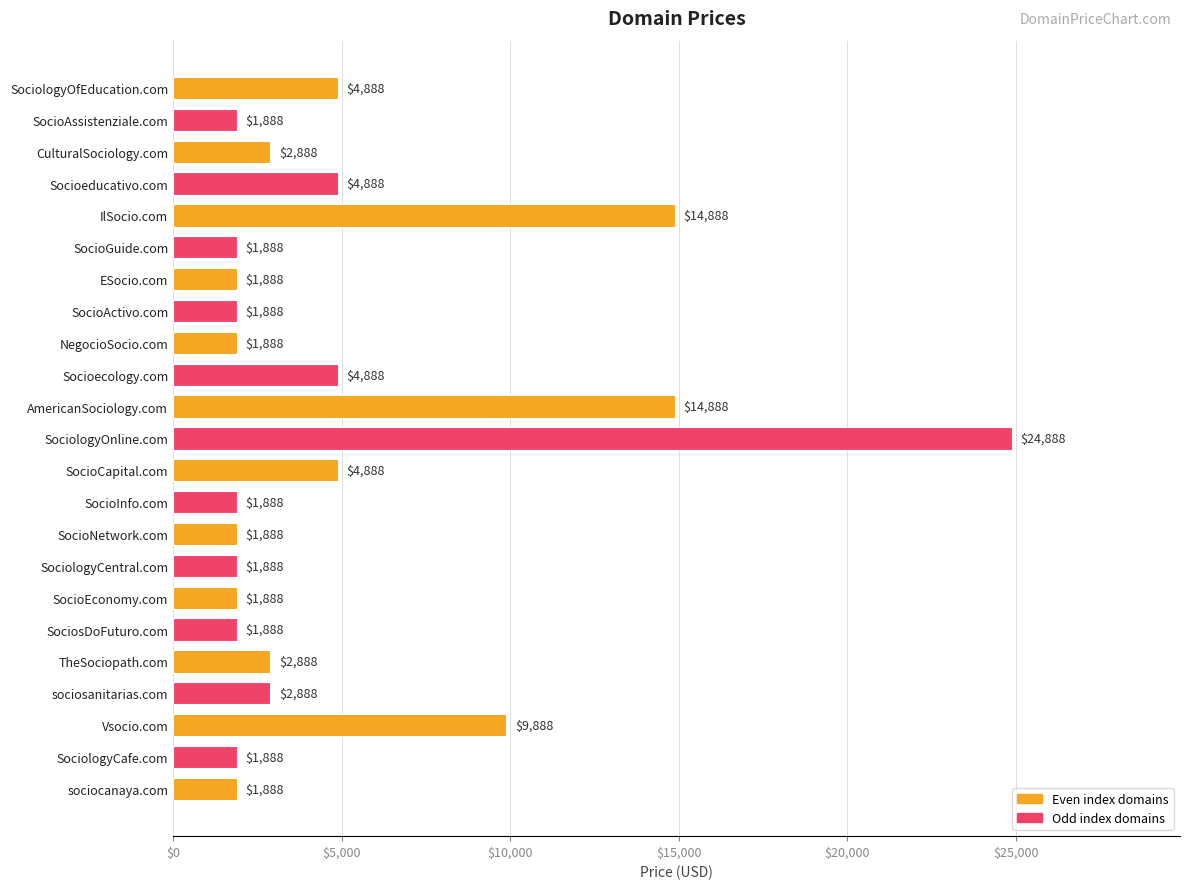

What is the value of the 12th bar from the top?

24888